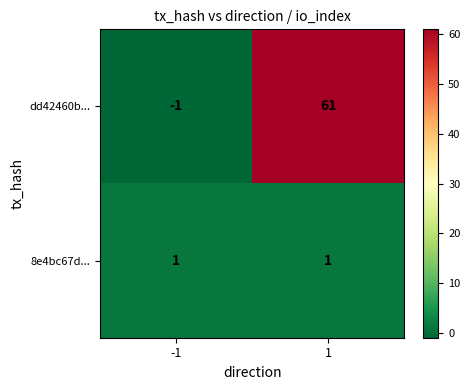

Which label corresponds to the largest value in the chart?

1